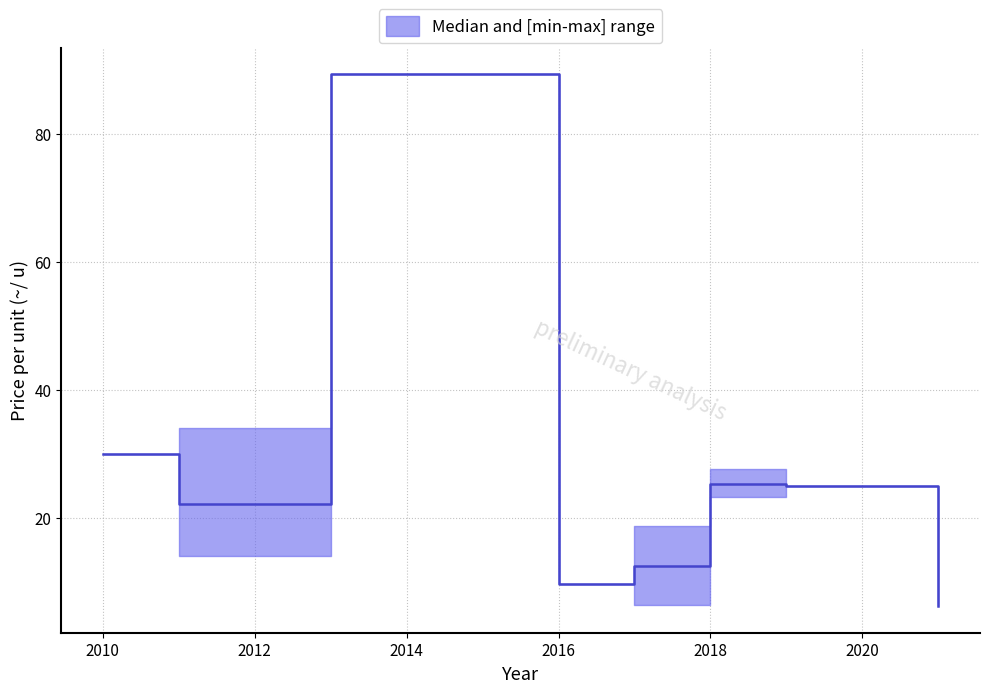

Between 2021 and 2010, which is larger?

2010